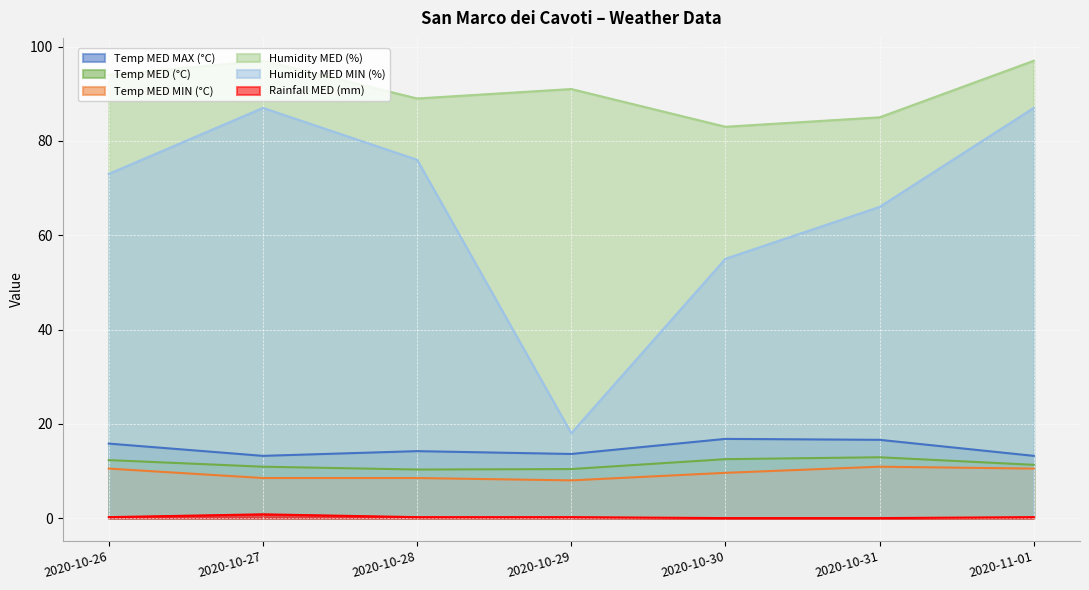

How many positive values does the Rainfall MED (mm) series have?

5